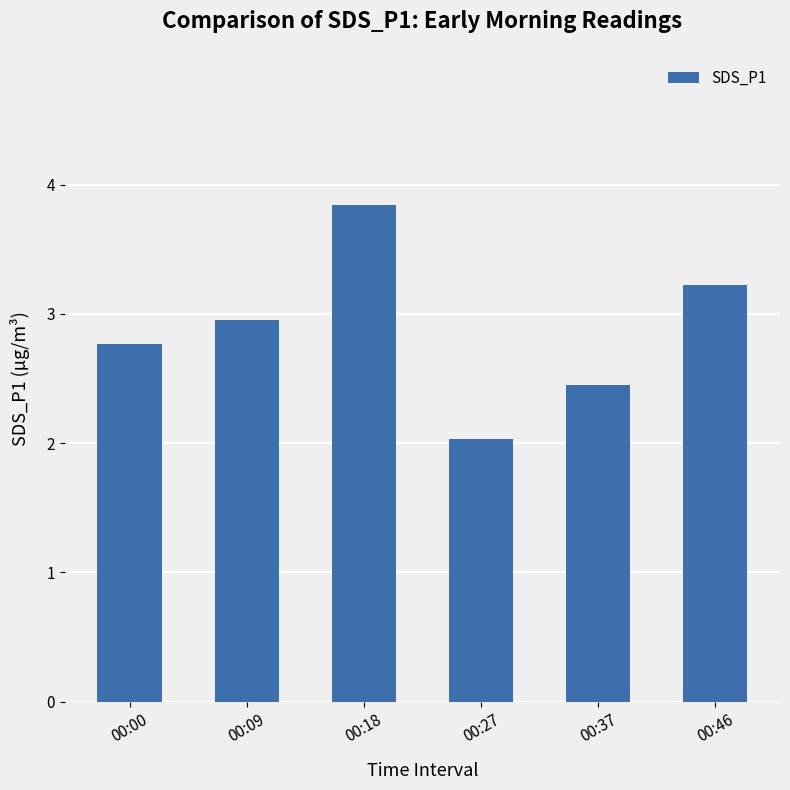

What is the maximum value shown in the chart?

3.8